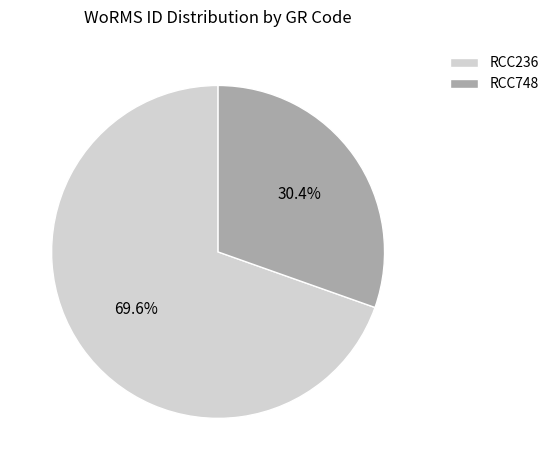

What is the largest slice in the pie chart?

RCC236